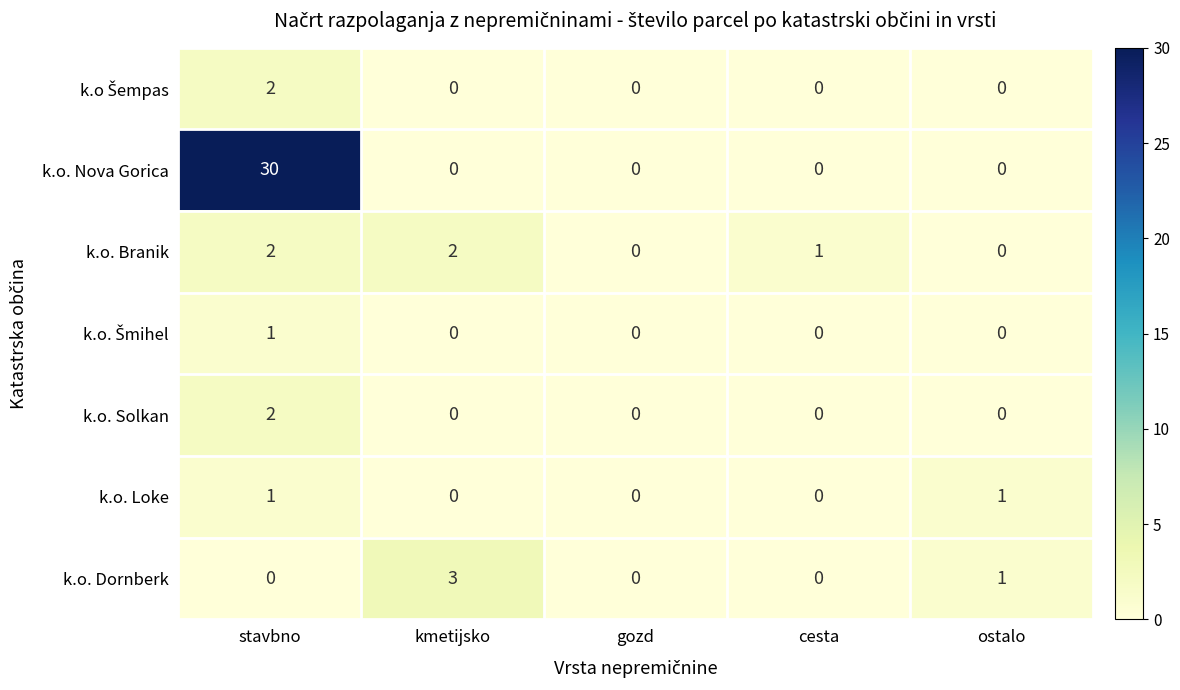

What is the difference between the highest and lowest values at stavbno?

30